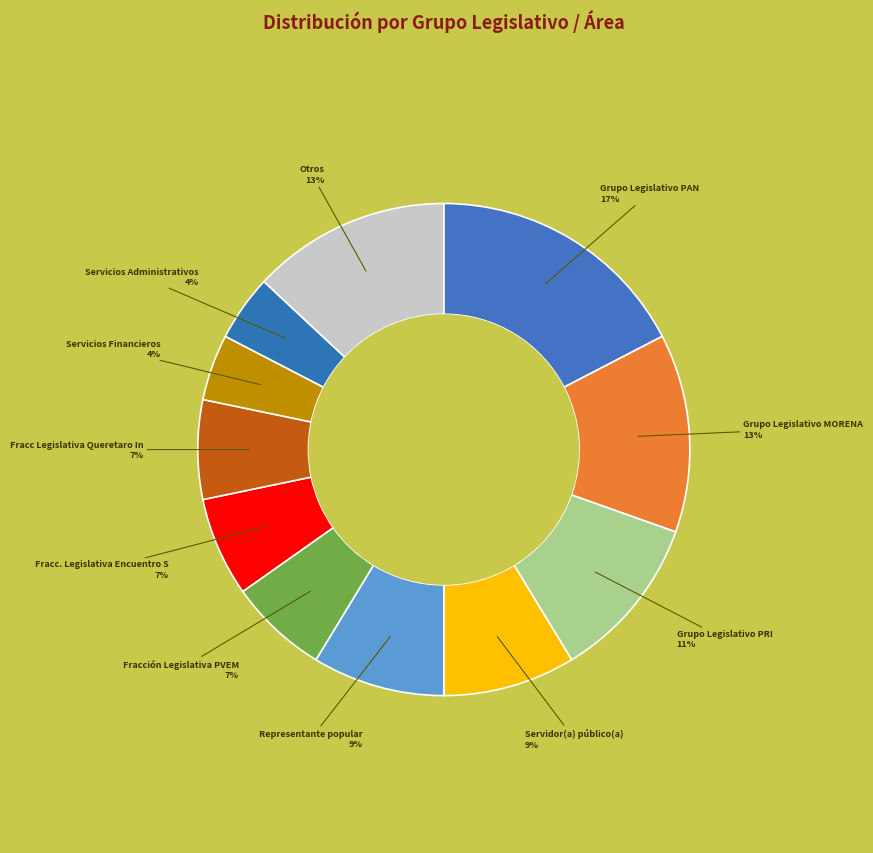

How many slices are in this pie chart?

11